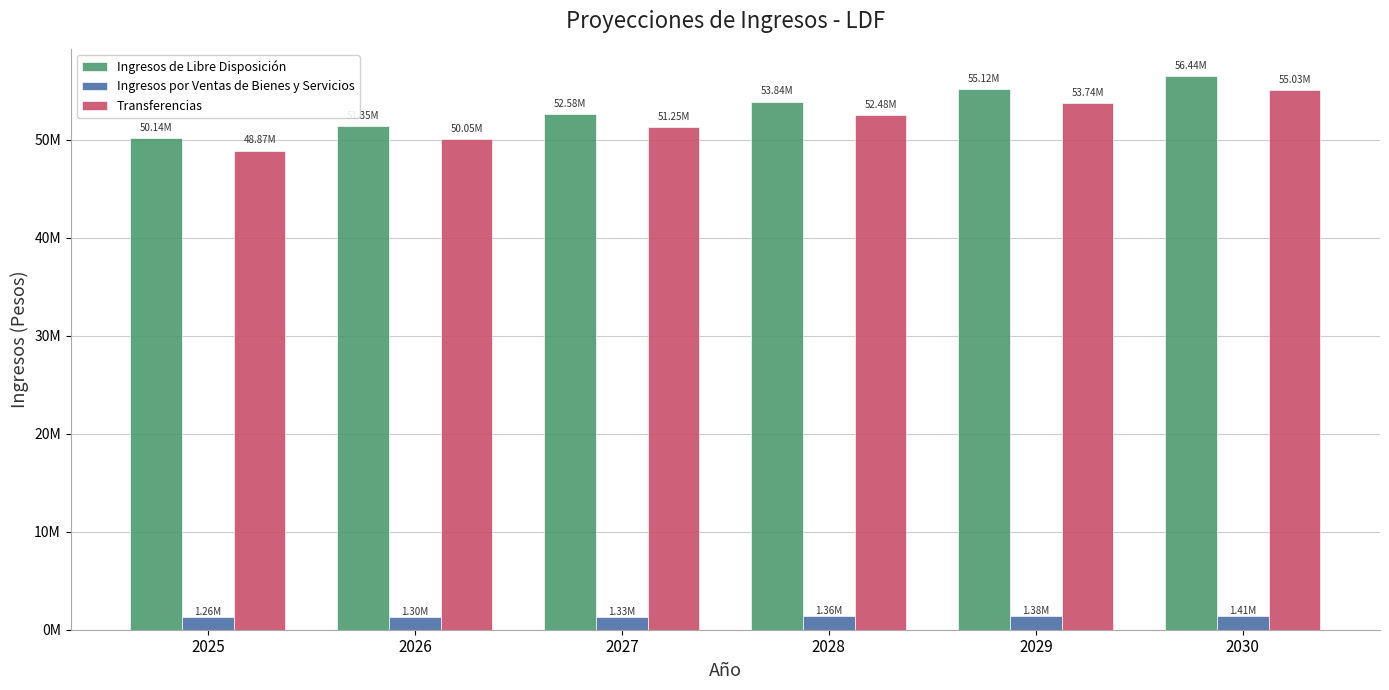

At which label does Ingresos por Ventas de Bienes y Servicios first exceed 1357375?

2028